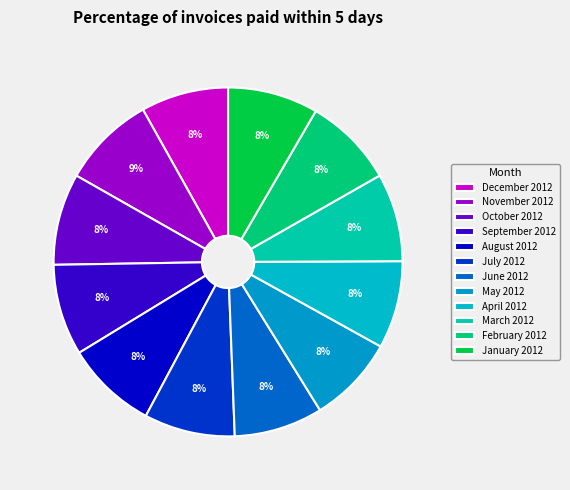

To the nearest percent, what portion does August 2012 represent?

8%